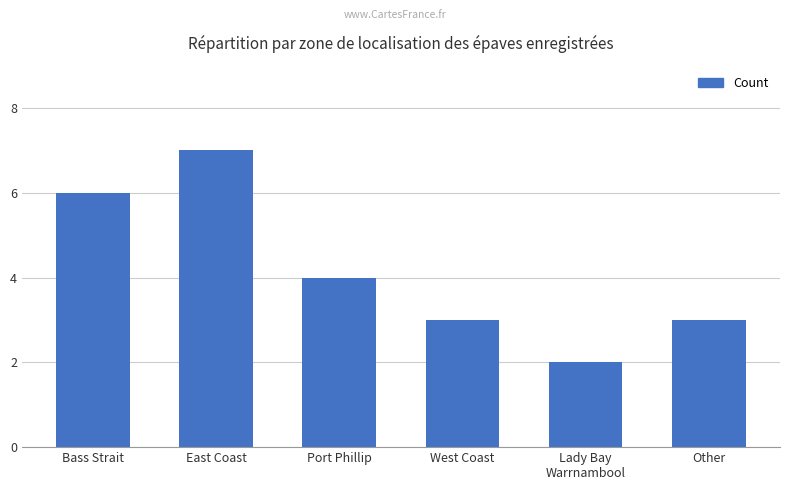

Are the bars horizontal?

No